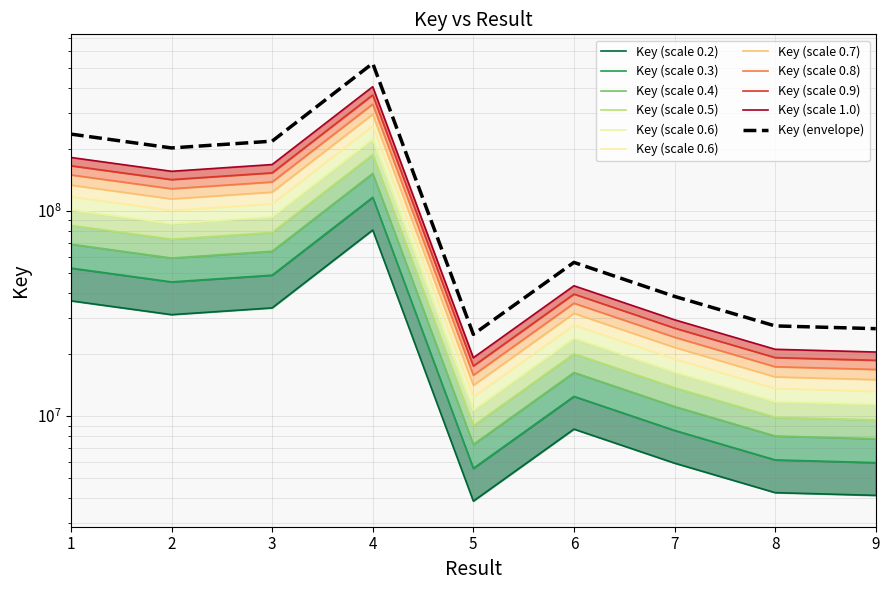

What is the value of the 2nd point from the left?

86793227.8